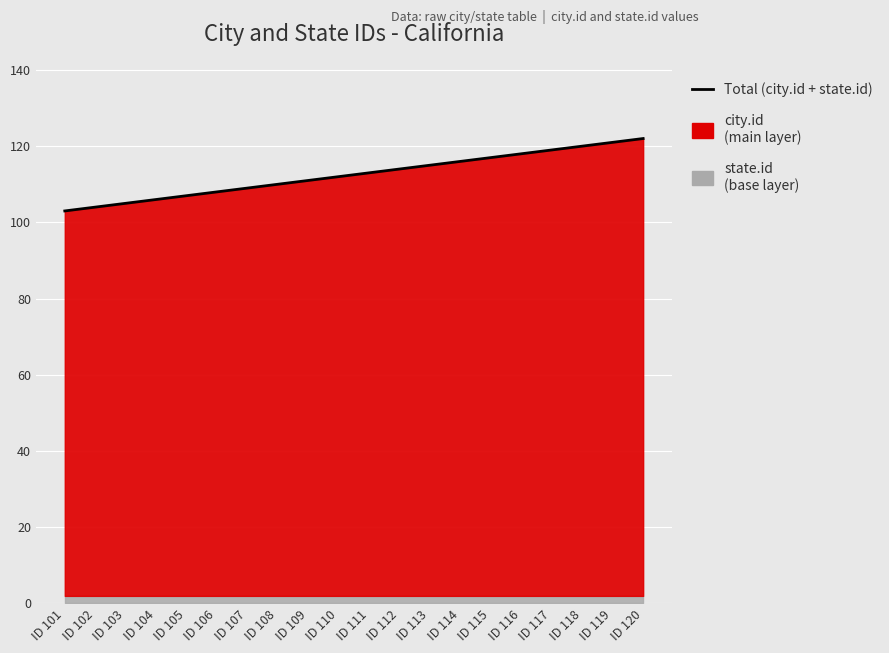

At which label is the value closest to 112?

ID 110